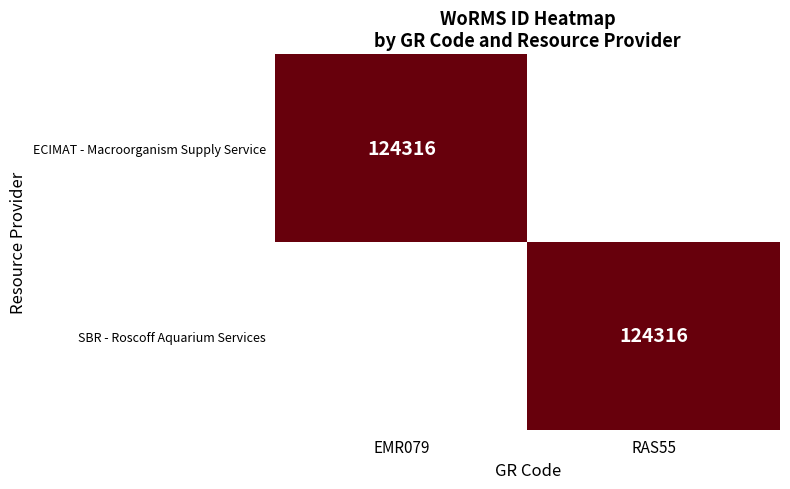

True or false: SBR - Roscoff Aquarium Services has a value of 42578 at RAS55.

False